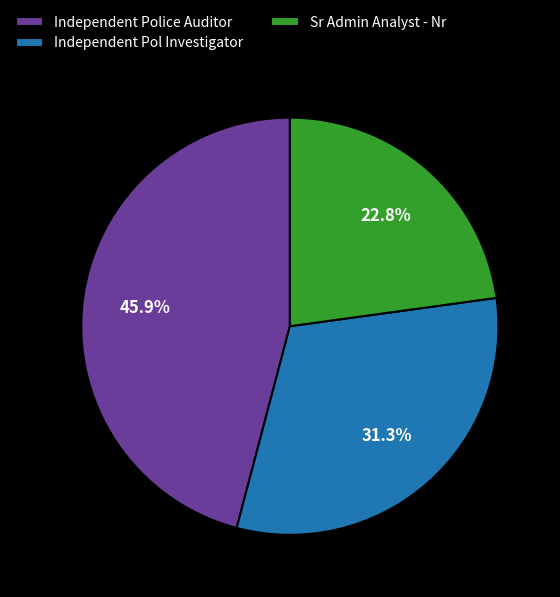

Is it true that Independent Police Auditor is 46% of the pie?

True